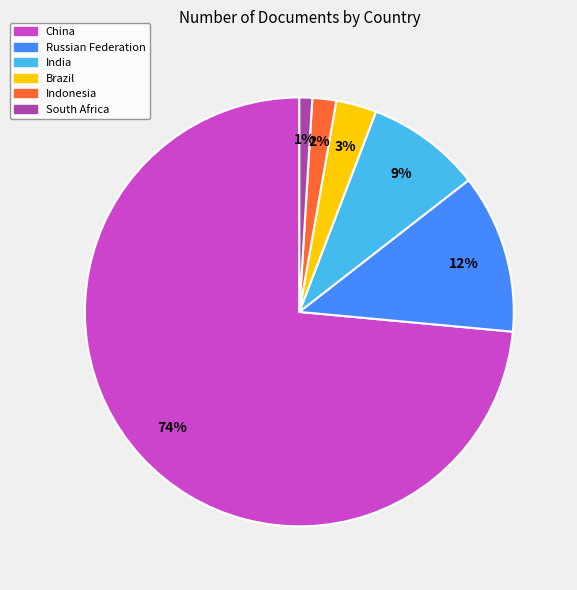

To the nearest percent, what portion does Indonesia represent?

2%